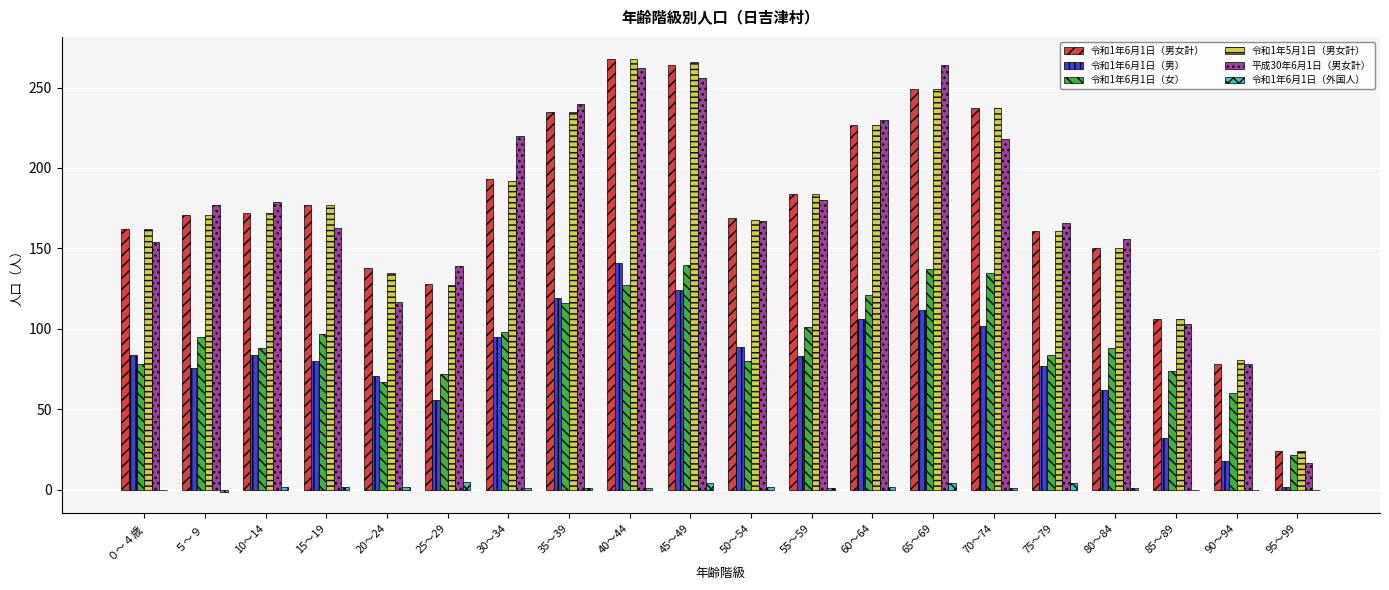

Where is 平成30年6月1日（男女計） nearest to the value 140?

25～29